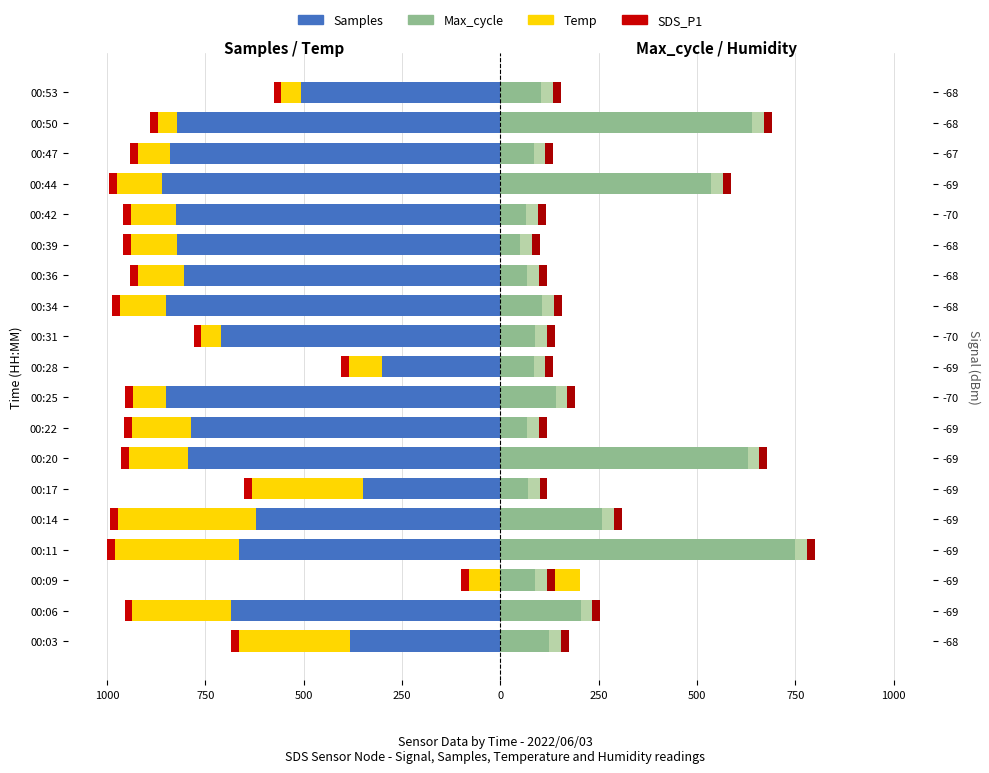

What is the value of the Temp bar at the 15th from the left?

-116.7